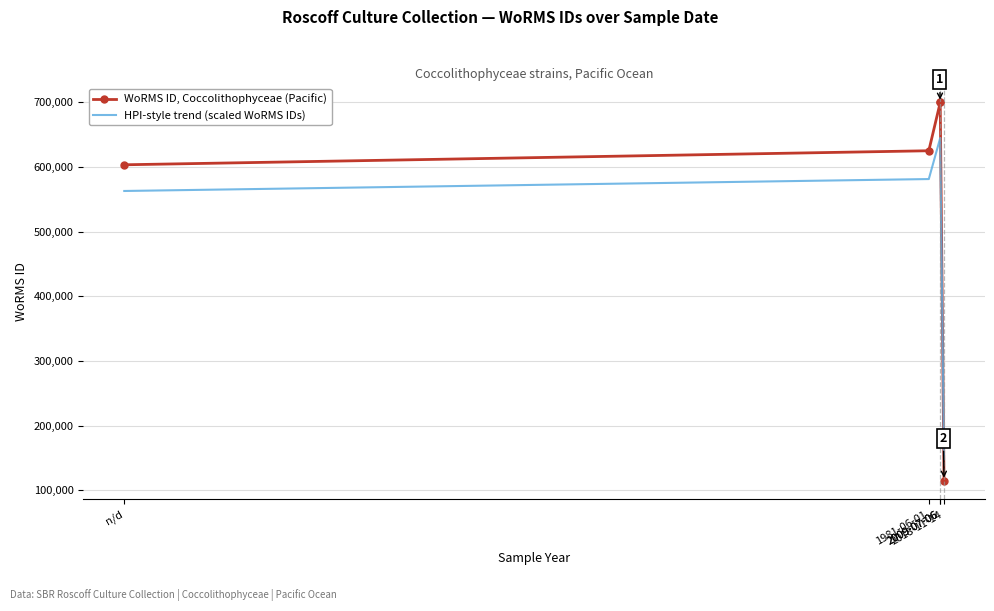

Reading left to right, transcribe all the data shown in this chart.

WoRMS ID, Coccolithophyceae (Pacific): 603289.0	624974.0	699623.0	699623.0	115107.0
HPI-style trend (scaled WoRMS IDs): 562795.6	581227.9	644679.5	644679.5	147841.0